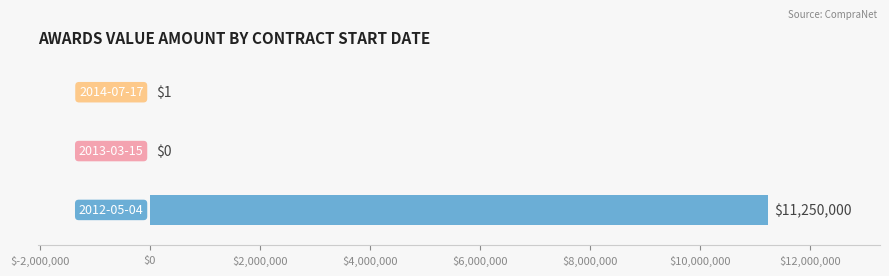

What is the label of the 1st bar from the left?

2012-05-04